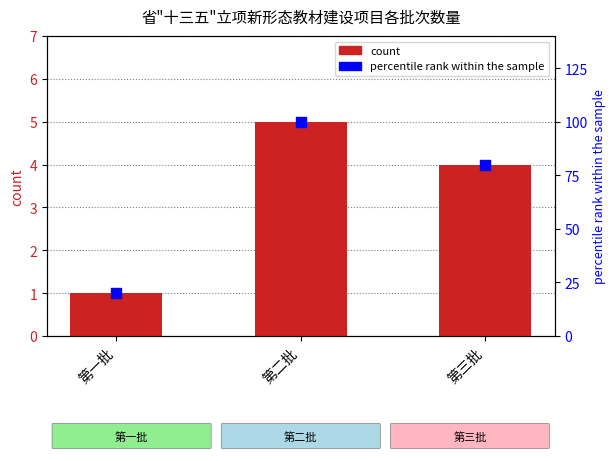

What is the total value across all series at 第三批?

84